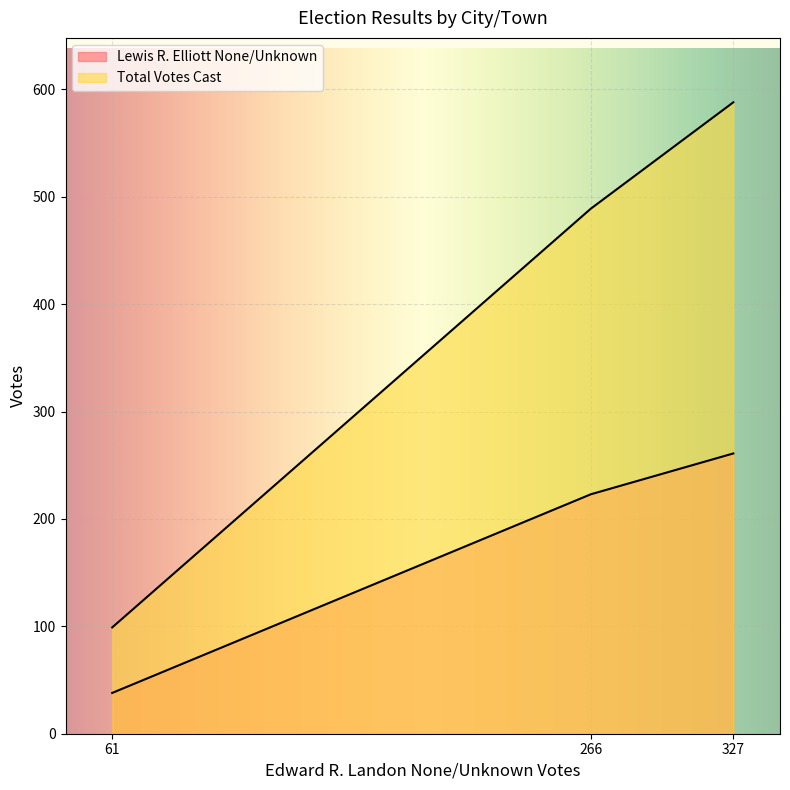

List the series in order of their overall mean, highest first.

Total Votes Cast, Lewis R. Elliott None/Unknown